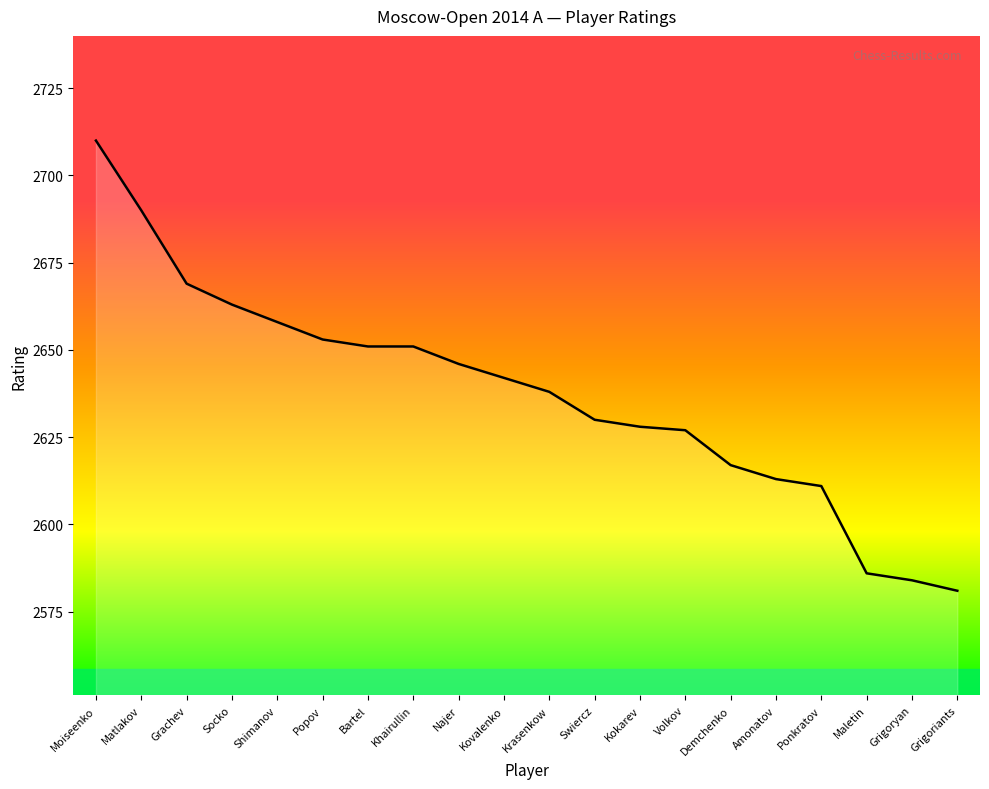

What is the average value?

2637